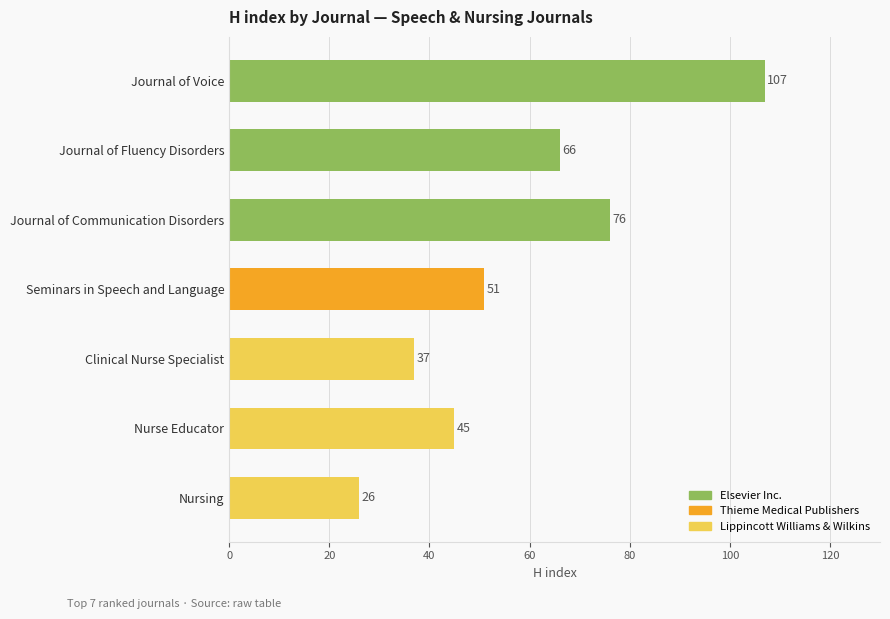

The chart shows a value of 102 at Journal of Fluency Disorders. True or false?

False